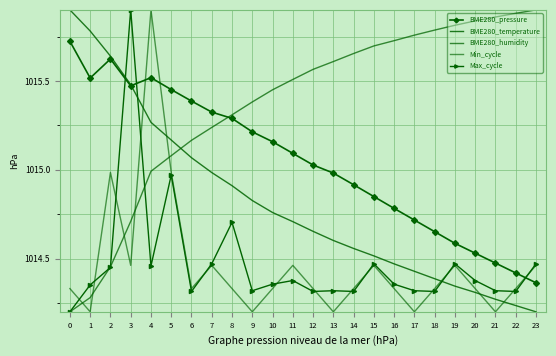

True or false: Max_cycle and BME280_pressure intersect in this chart.

True